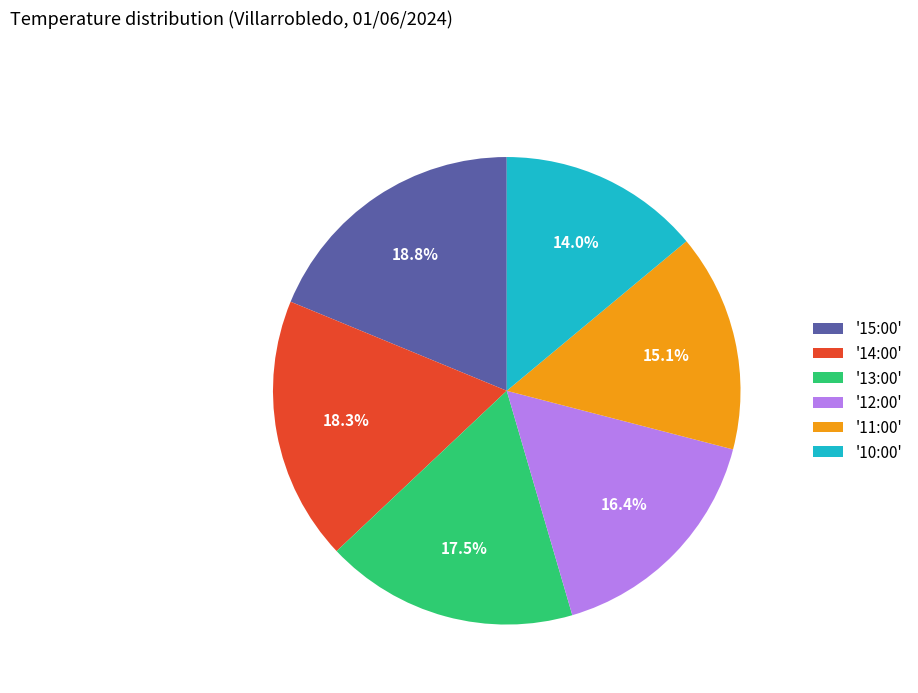

Which has a higher value, '14:00' or '15:00'?

'15:00'